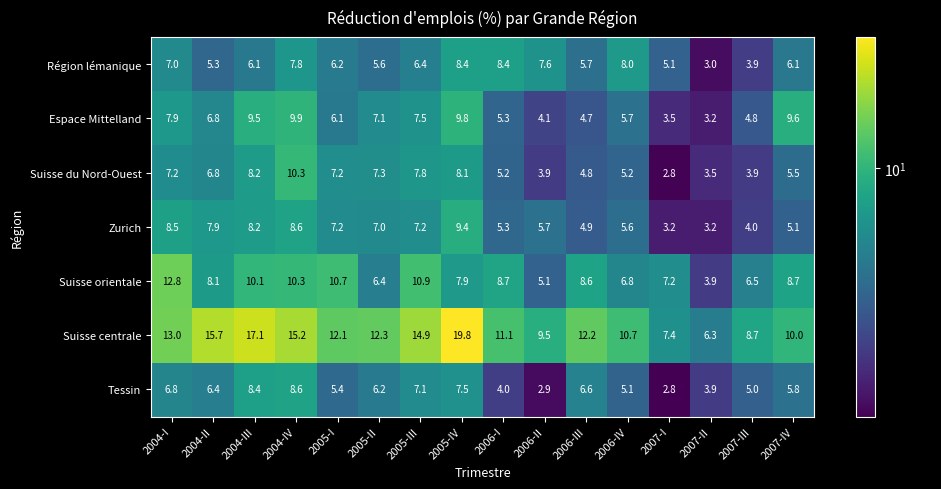

What is the maximum value shown in the chart?

19.8